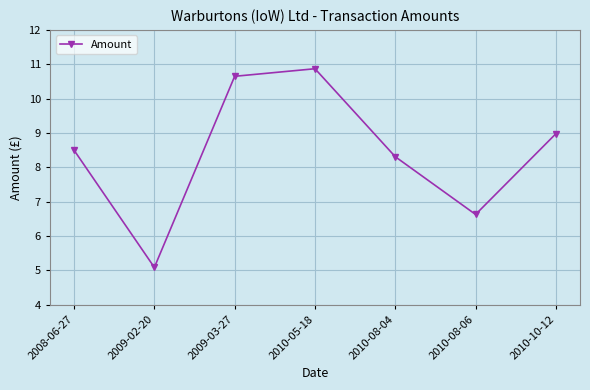

How many interior local valleys (lower than both neighbors) does the data have?

2